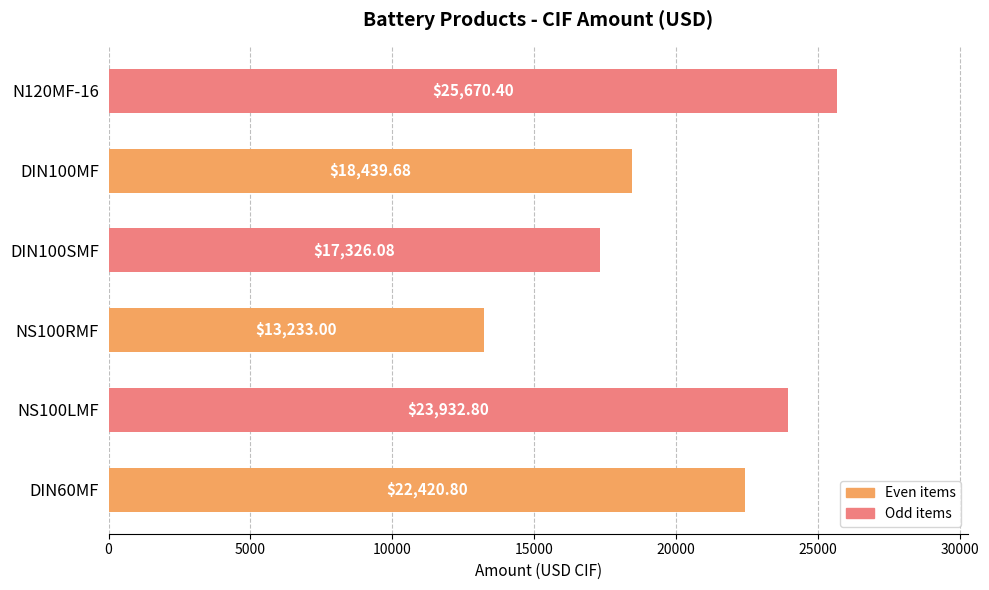

How many values are below 22420?

3